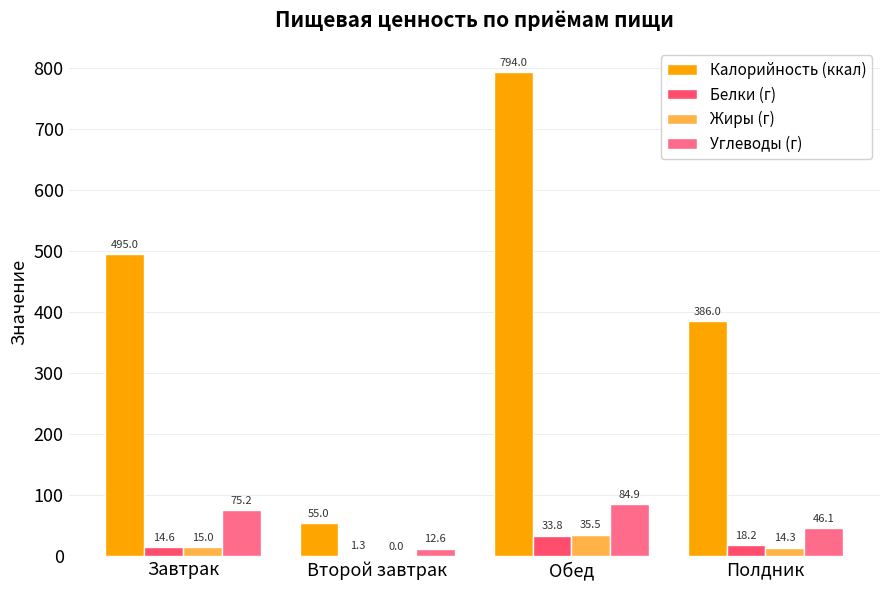

How many groups of bars are there?

4